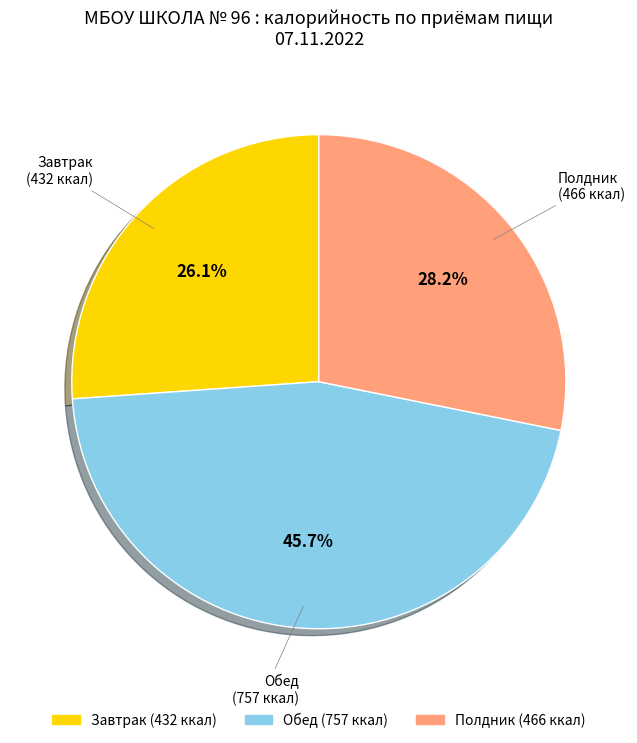

Does Полдник account for over 50% of the chart?

No